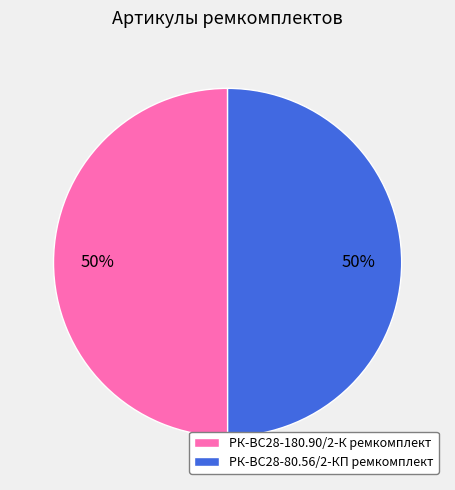

To the nearest percent, what is the average slice percentage?

50%